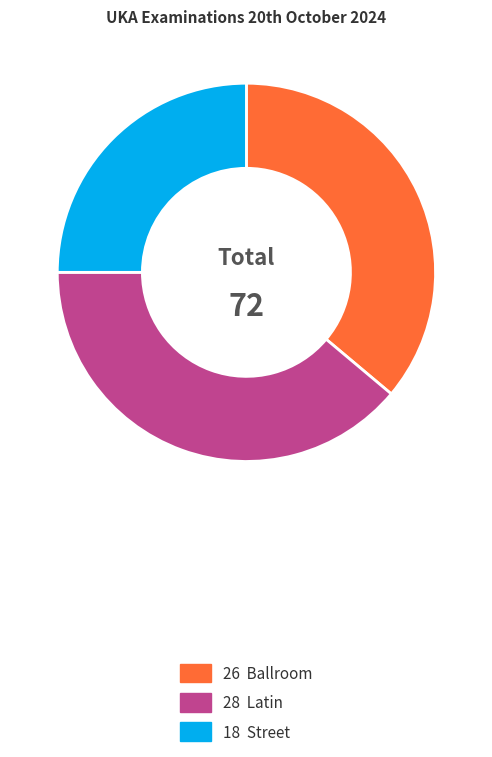

Is there a majority slice in this chart?

No